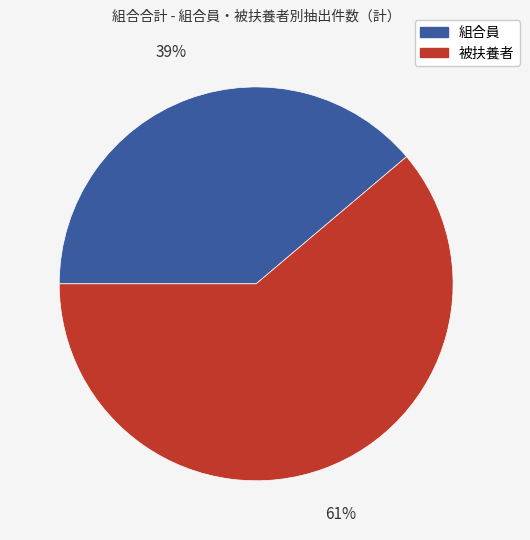

What is the smallest slice in the pie chart?

組合員